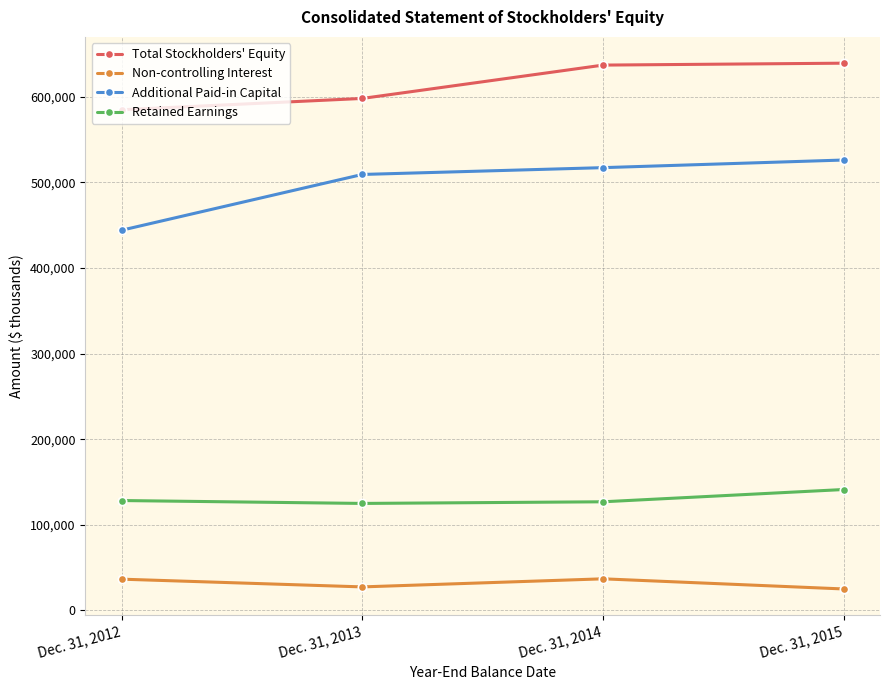

Which series has the widest spread of values?

Additional Paid-in Capital